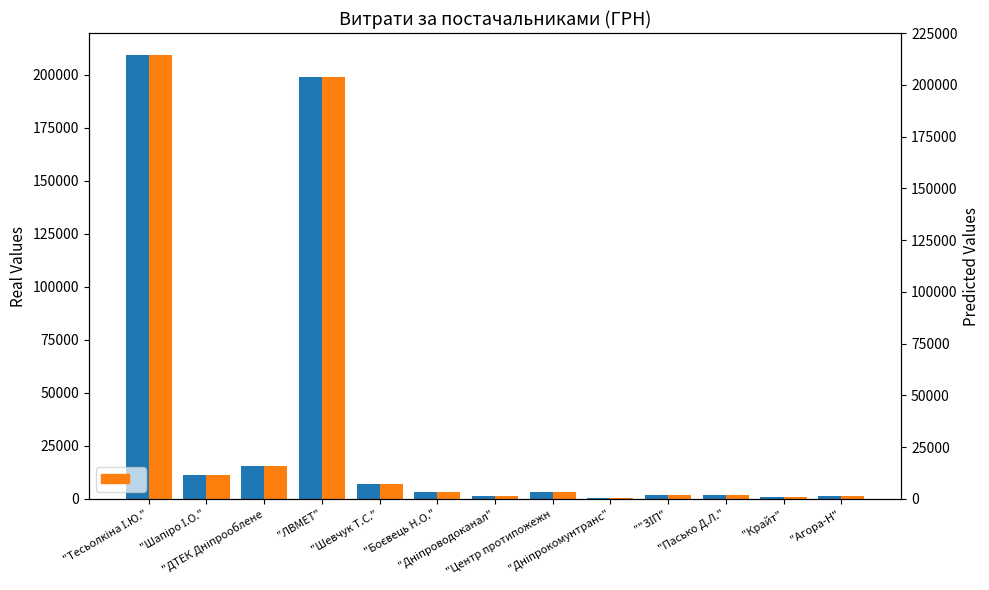

What is the sum of all Predicted values?

456048.8